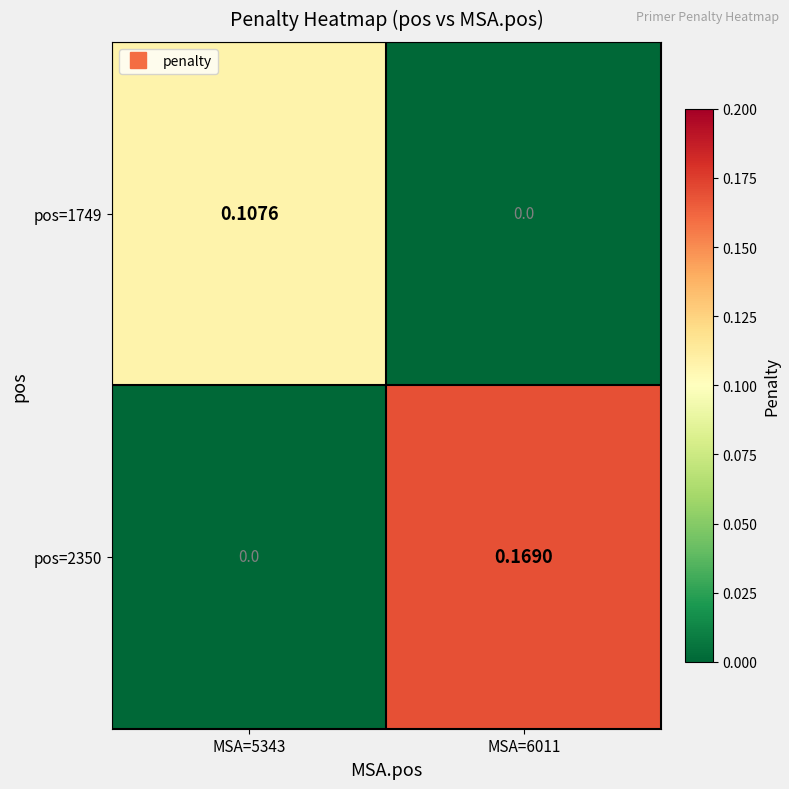

Count the number of data series in this chart.

2